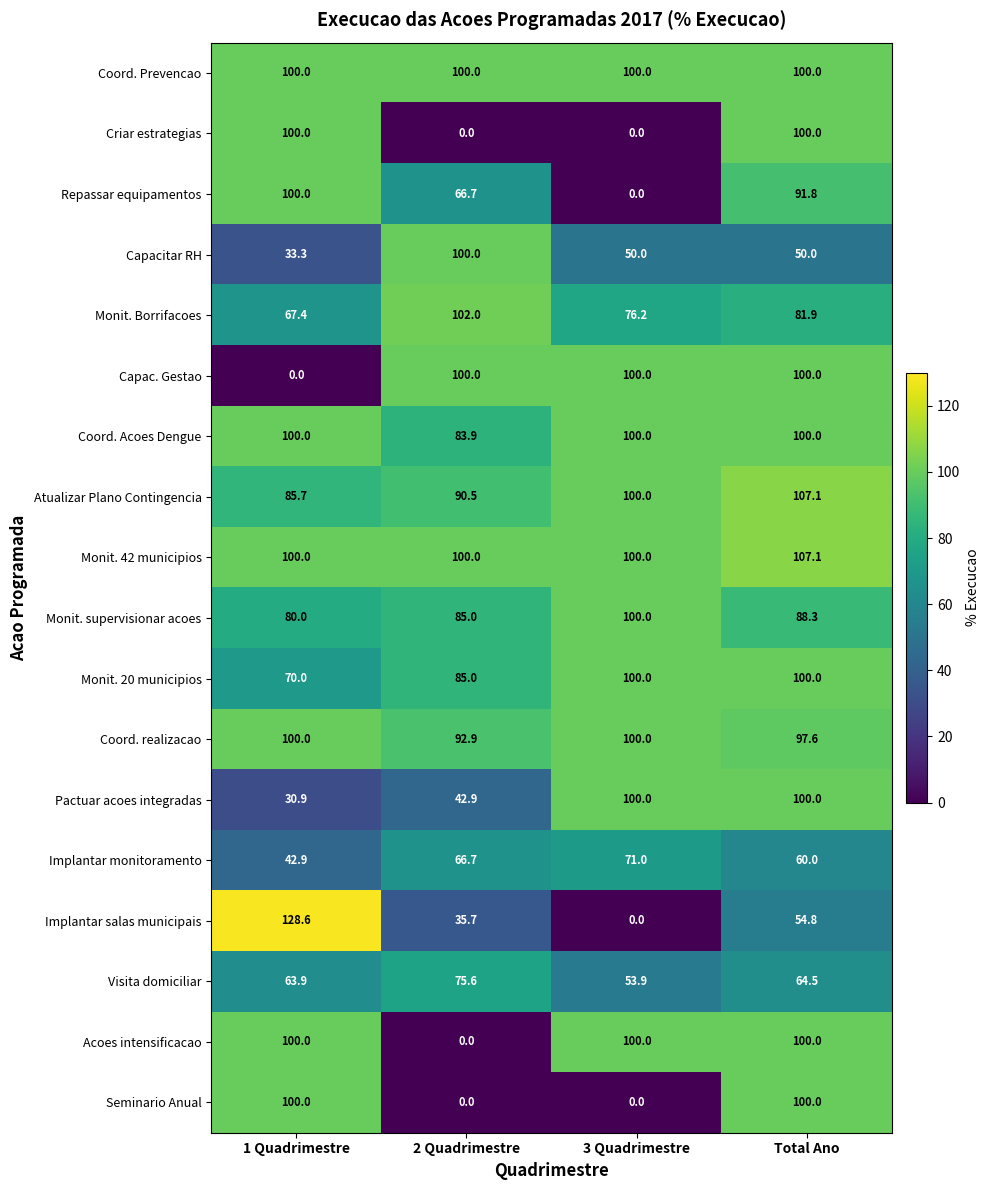

What is the total value across all series at 3 Quadrimestre?

1251.1